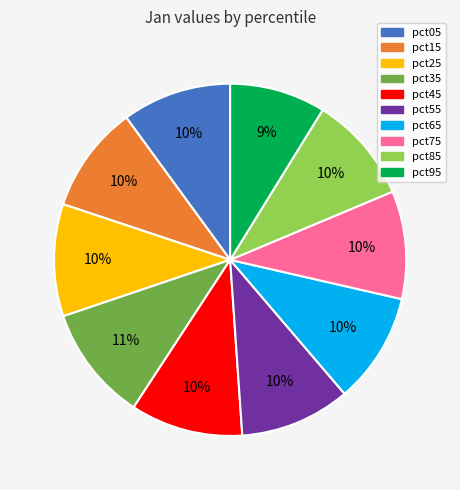

How many segments does this pie chart have?

10